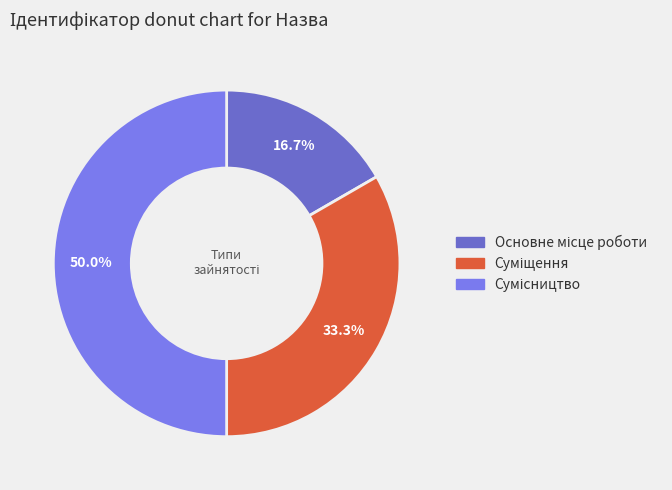

Count the number of slices in the pie.

3